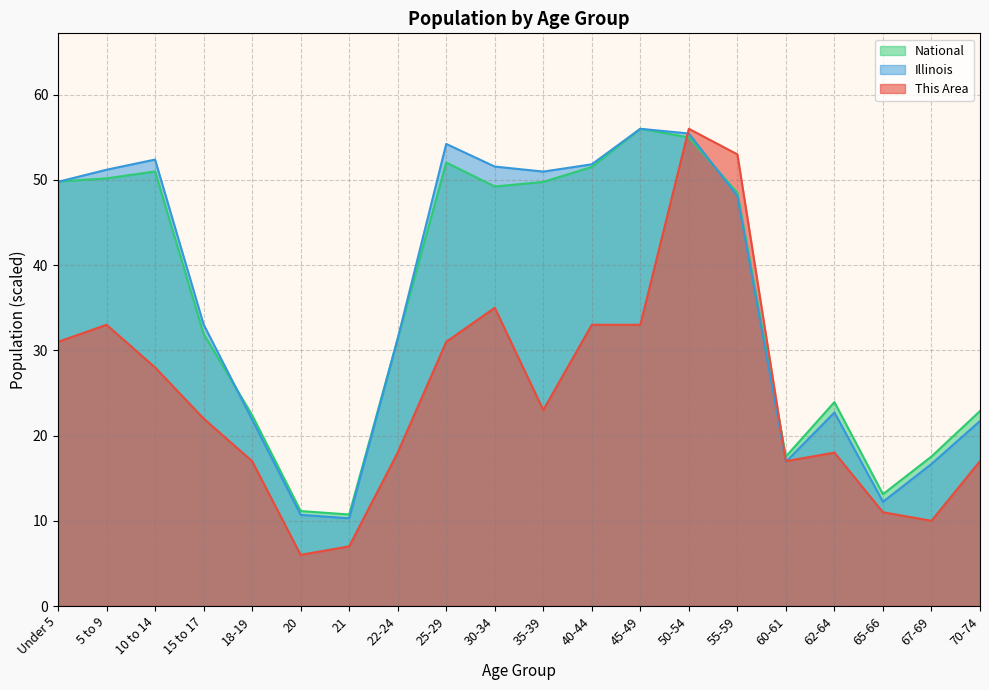

How many lines are shown in the chart?

3